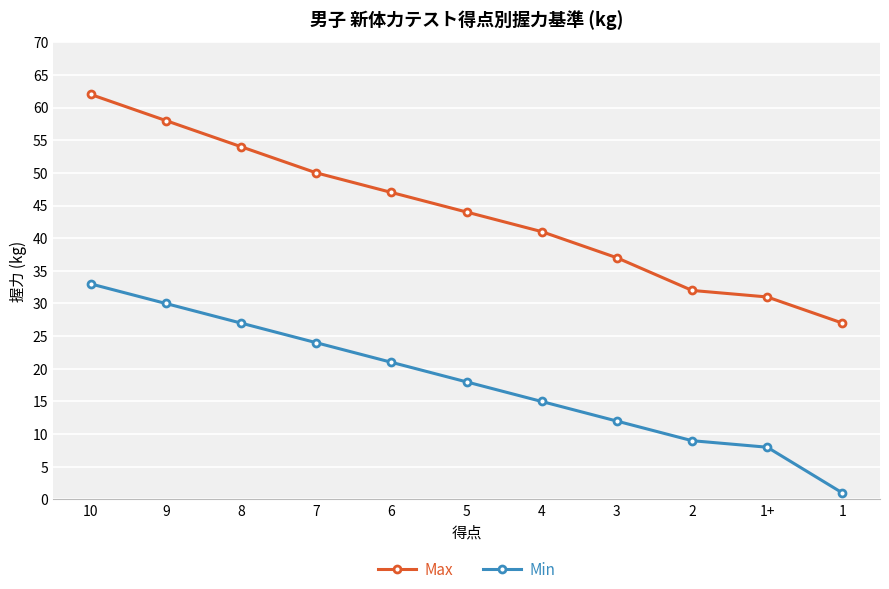

Where is Max nearest to the value 44?

5